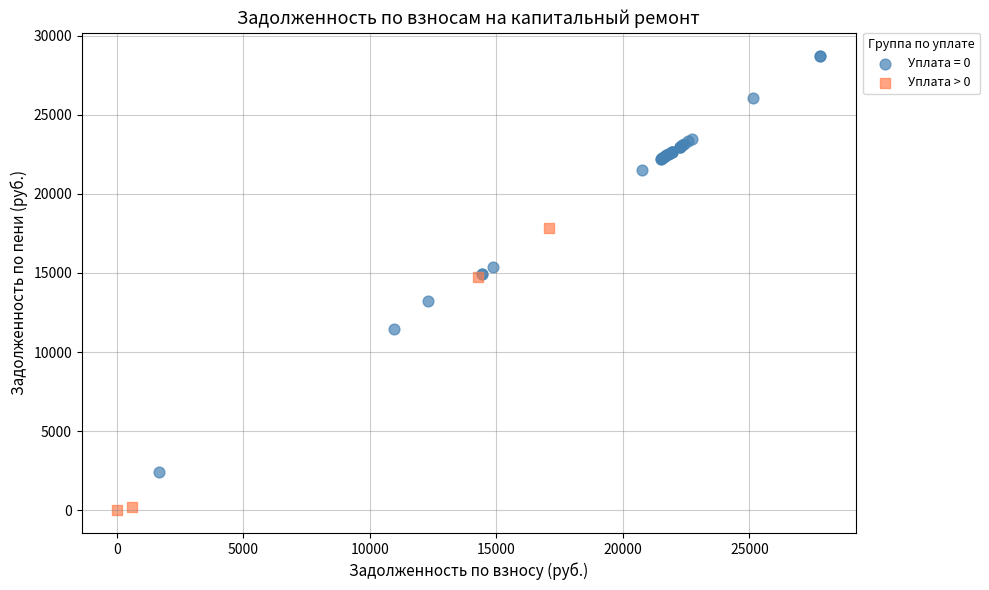

Which series has the largest Y range (max minus min)?

Уплата = 0